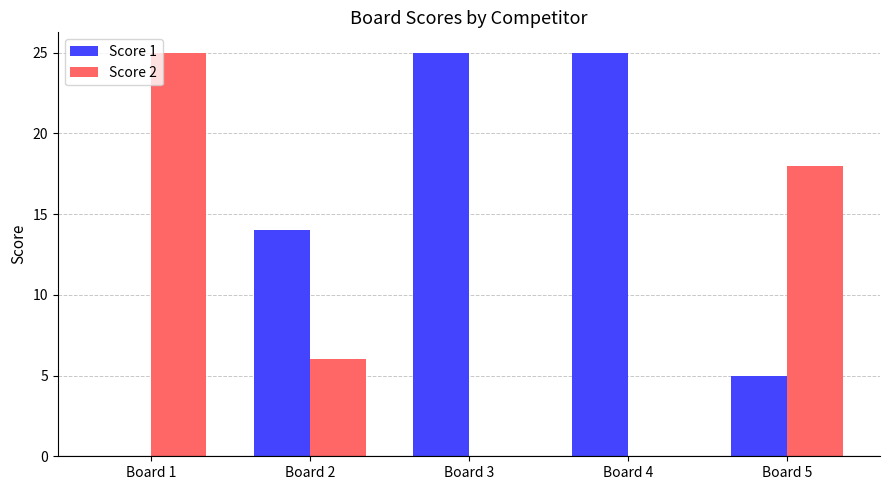

What is the maximum value shown in the chart?

25